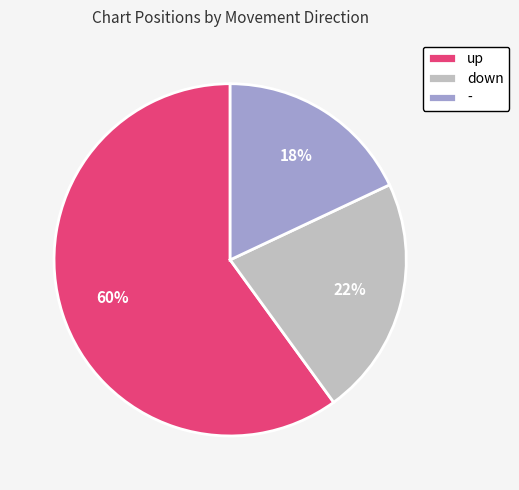

How many segments does this pie chart have?

3